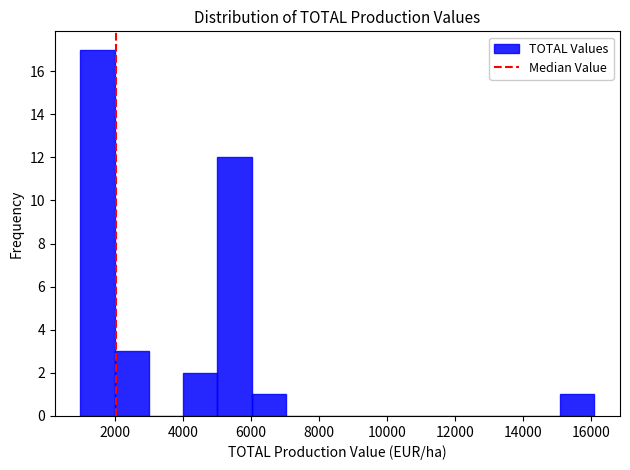

Reading left to right, transcribe this chart: for each bar, give the range it covers on the x-axis and its height. Neither the bar edges nor the heights are printed on the chart, so give them approximately, as read against the axes.

1000 to 2000: 17
2000 to 3000: 3
3000 to 4000: 0
4000 to 5000: 2
5000 to 6000: 12
6000 to 7000: 1
7000 to 8000: 0
8000 to 9000: 0
9000 to 10000: 0
10000 to 11000: 0
11000 to 12000: 0
12000 to 13000: 0
13000 to 14000: 0
14000 to 15000: 0
15000 to 16200: 1